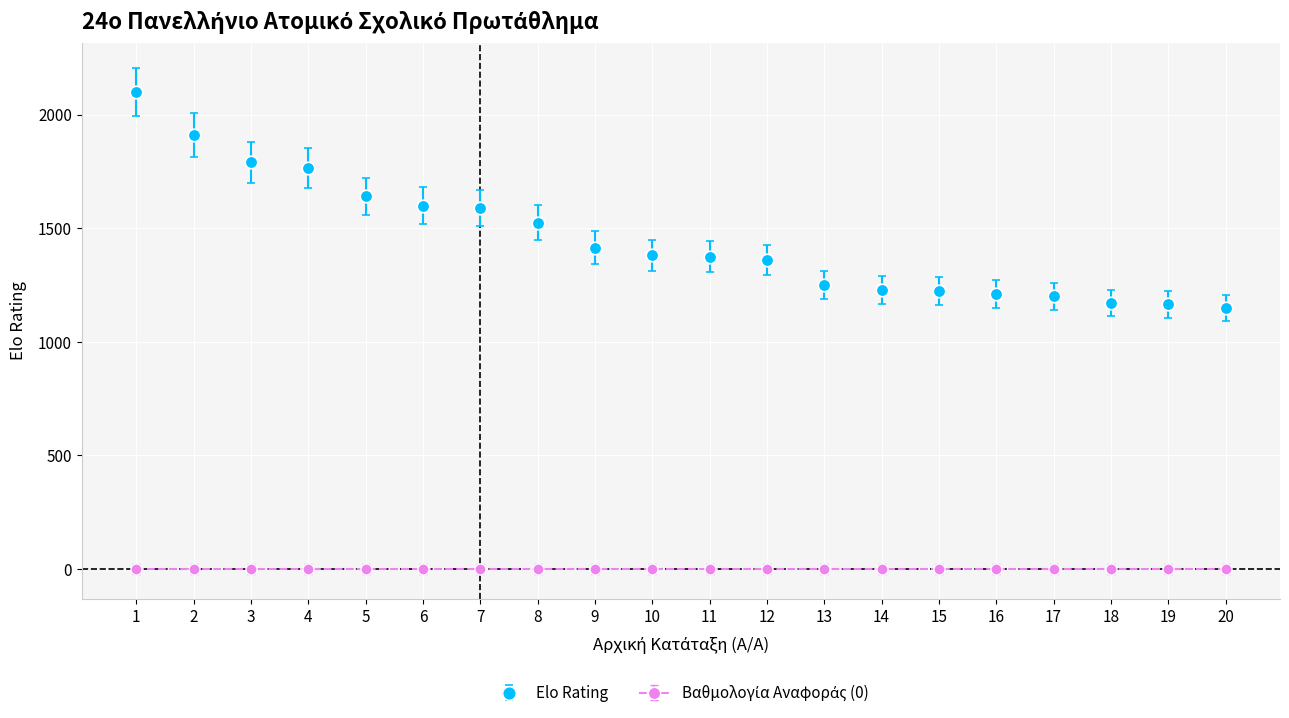

Count the number of data series in this chart.

2